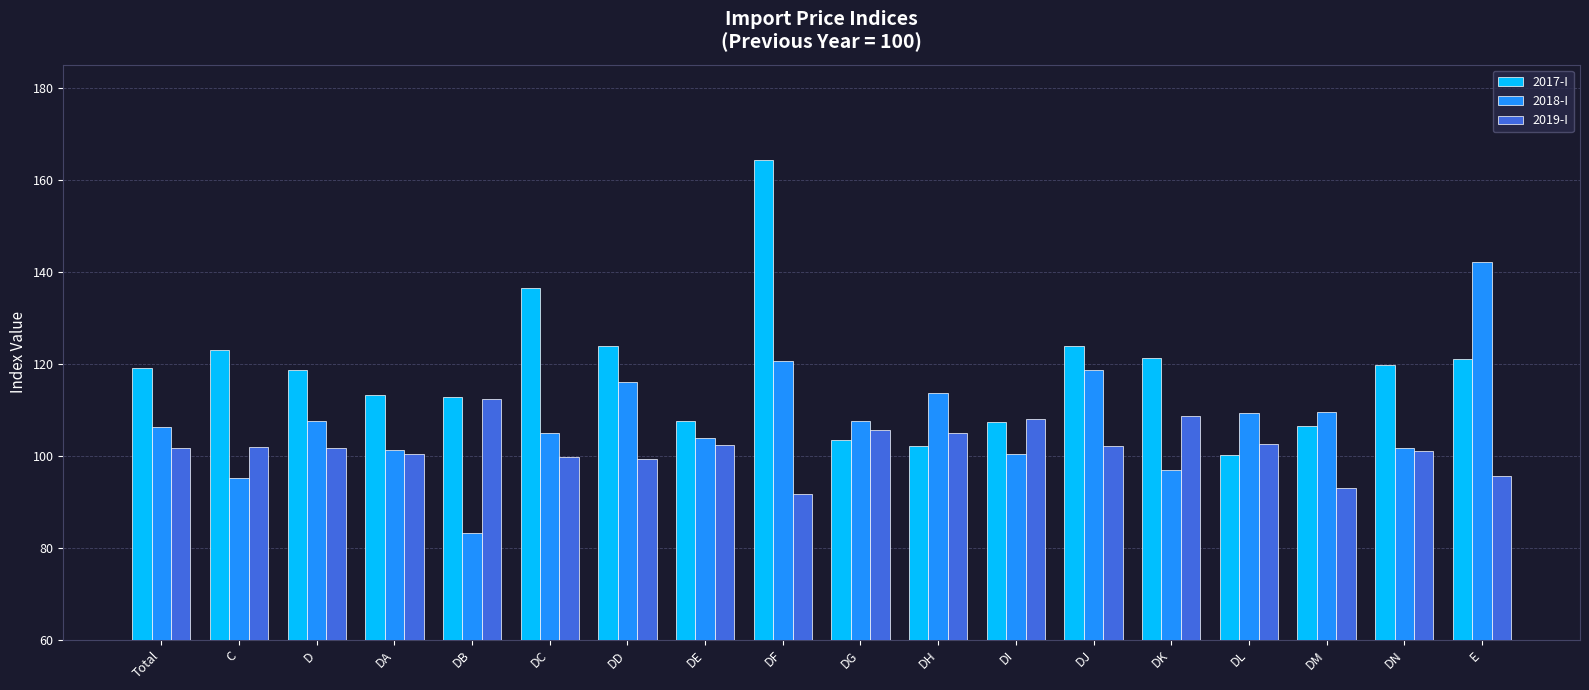

How many bars are there in each group?

3